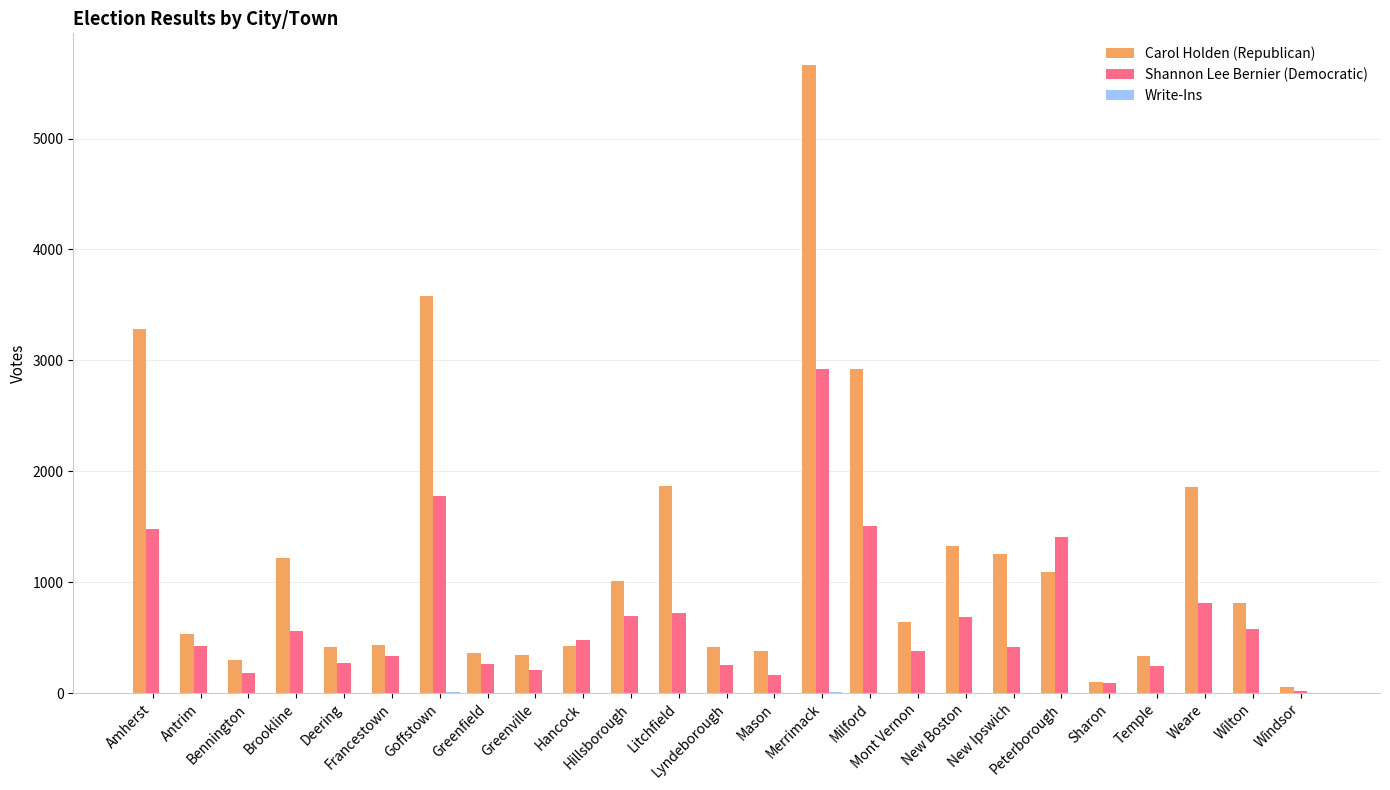

What is the maximum value for Shannon Lee Bernier (Democratic)?

2921